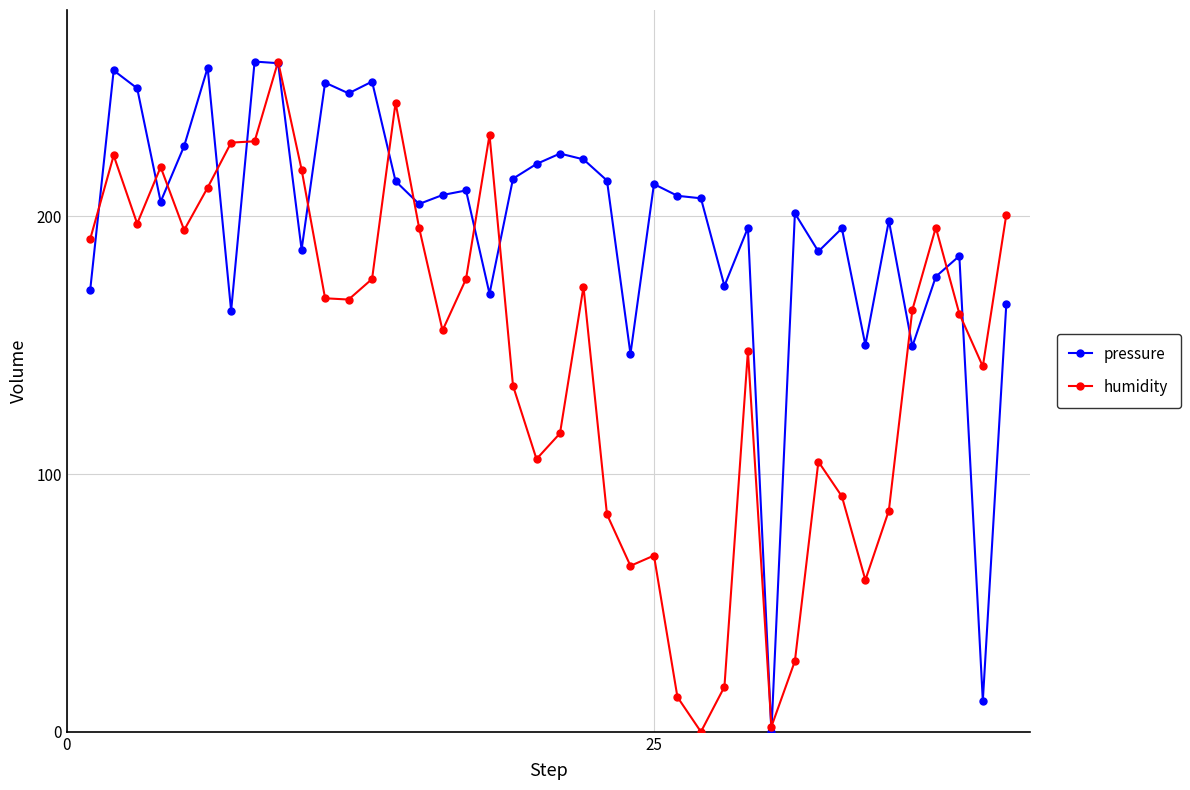

Which series has the largest total across all categories?

pressure